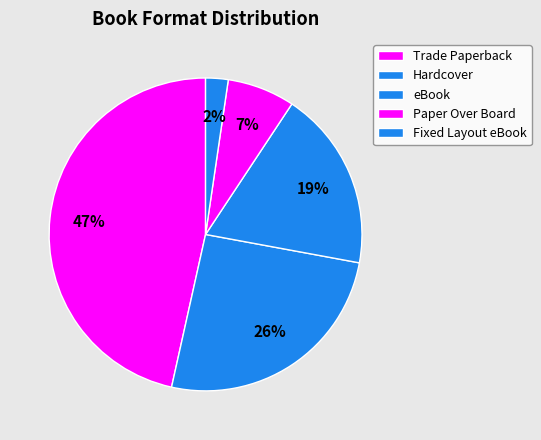

What is the smallest slice in the pie chart?

Fixed Layout eBook